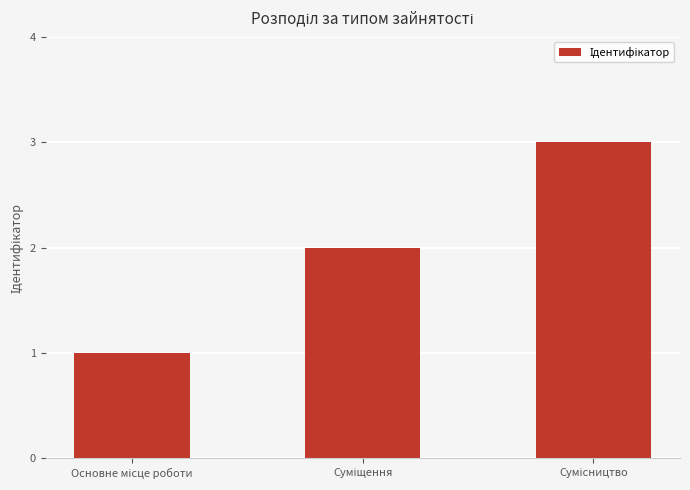

What is the greatest value displayed?

3